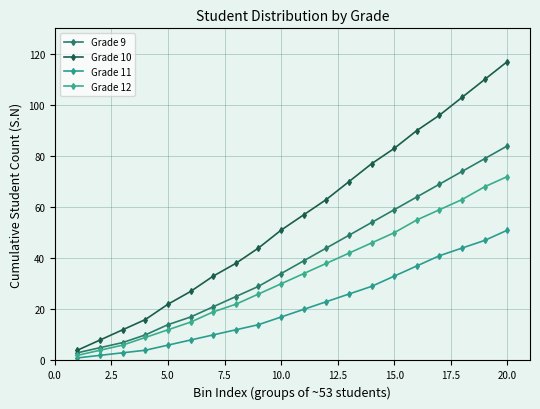

How many series are shown in this chart?

4